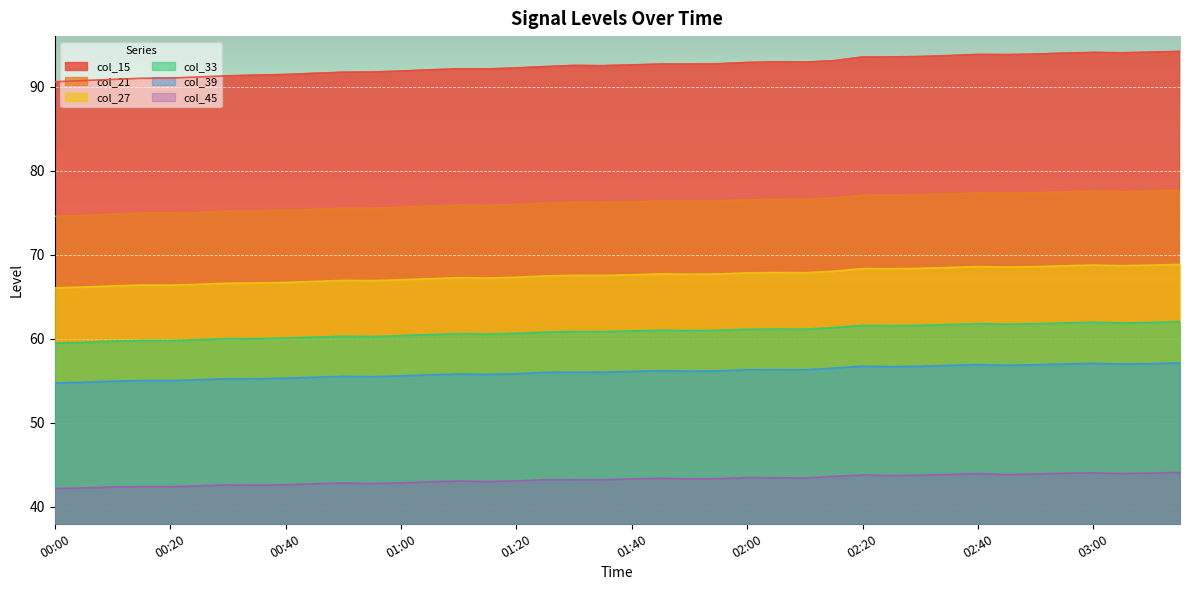

At which label does col_45 reach its peak?

03:15